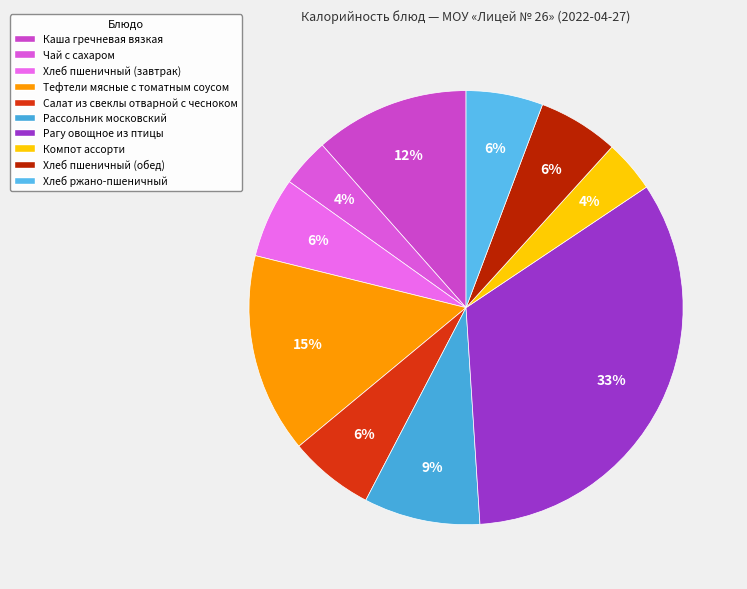

Which category has the smallest portion of the pie?

Чай с сахаром